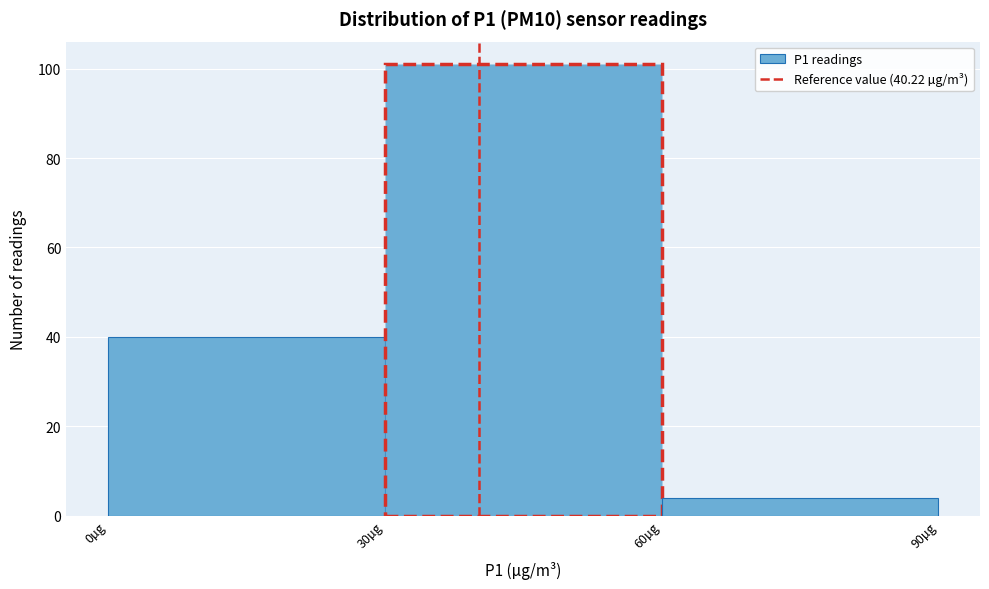

Reading left to right, transcribe this chart: for each bar, give the range it covers on the x-axis and its height. The values are not printed on the chart, so give them approximately, as read against the axis.

0 to 30: 40
30 to 60: 102
60 to 90: 4